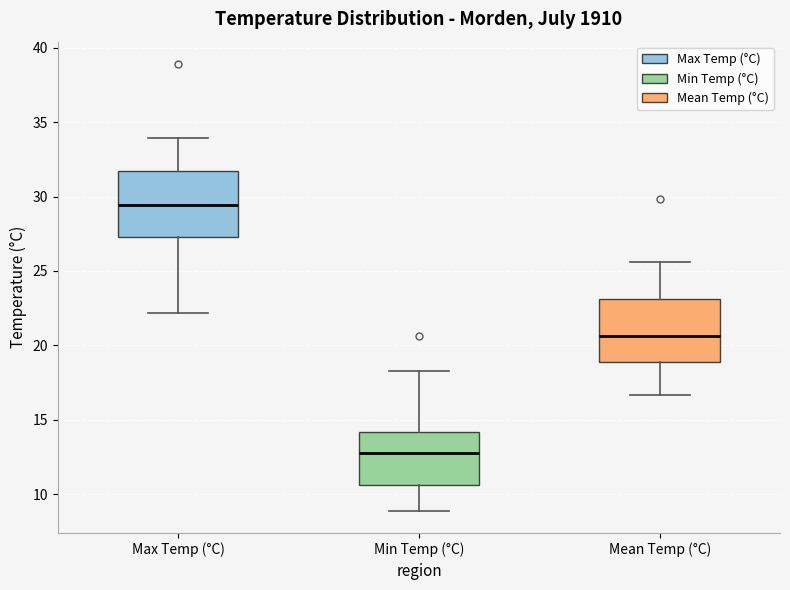

Where is the upper edge of the box for Min Temp (°C) on the y-axis? The values are not printed on the chart, so give them approximately, as read against the axis.

14.0